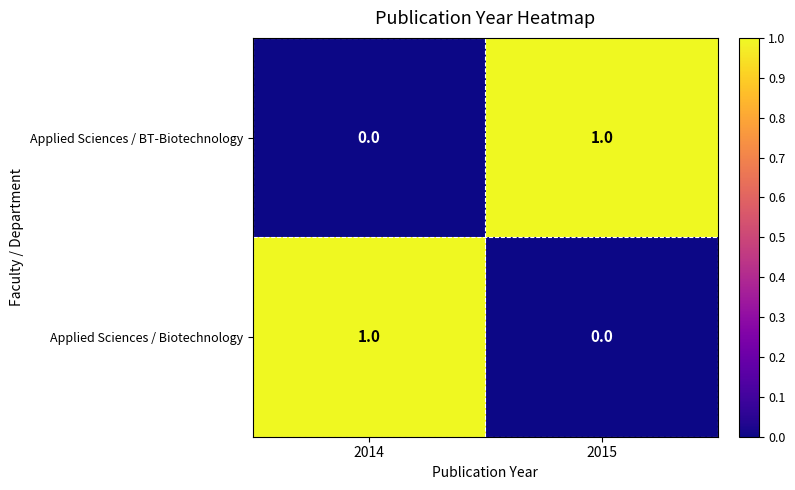

Which category has the highest value in the Applied Sciences / Biotechnology series?

2014